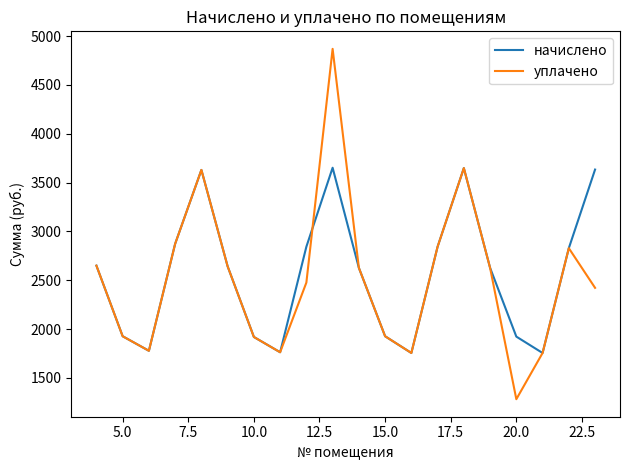

At how many categories does at least one series exceed 3424?

4